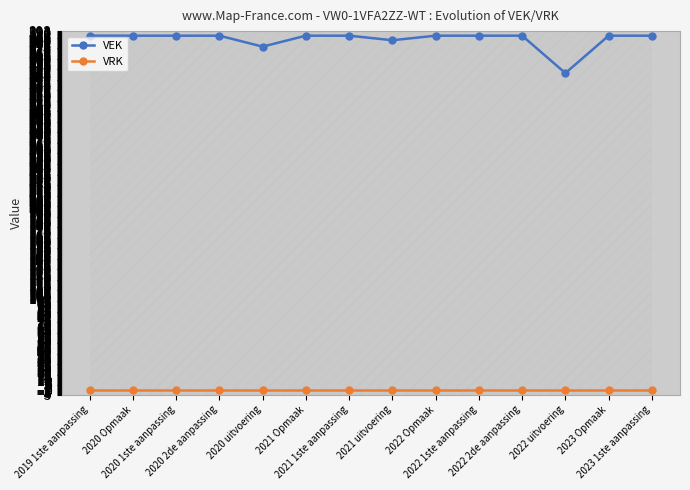

What is the approximate value of VEK at 2023 1ste aanpassing?

388